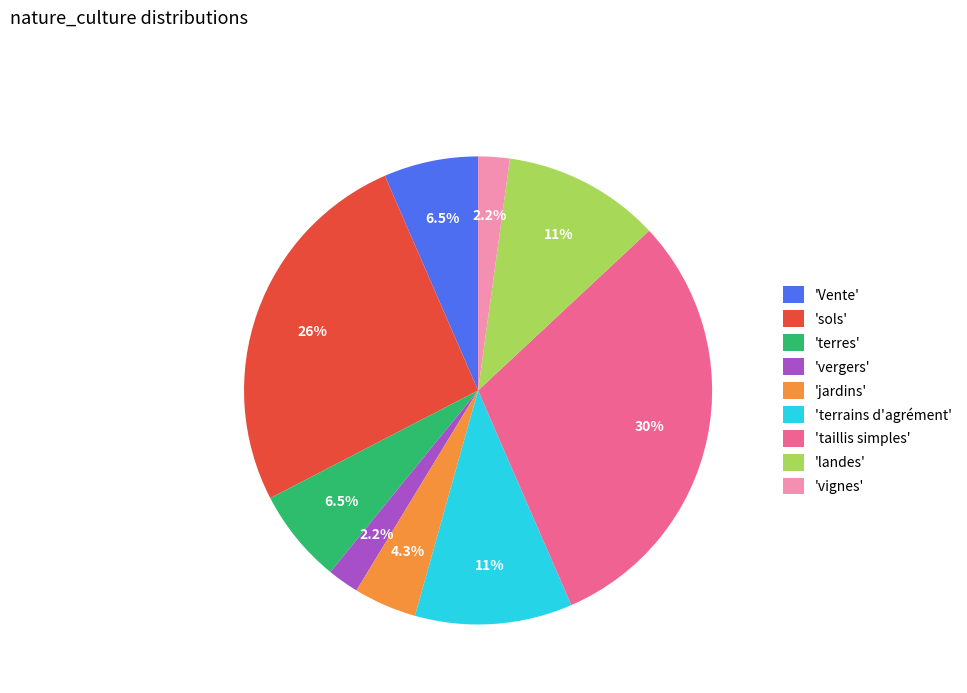

Combined, do 'jardins' and 'terres' account for over 50%?

No